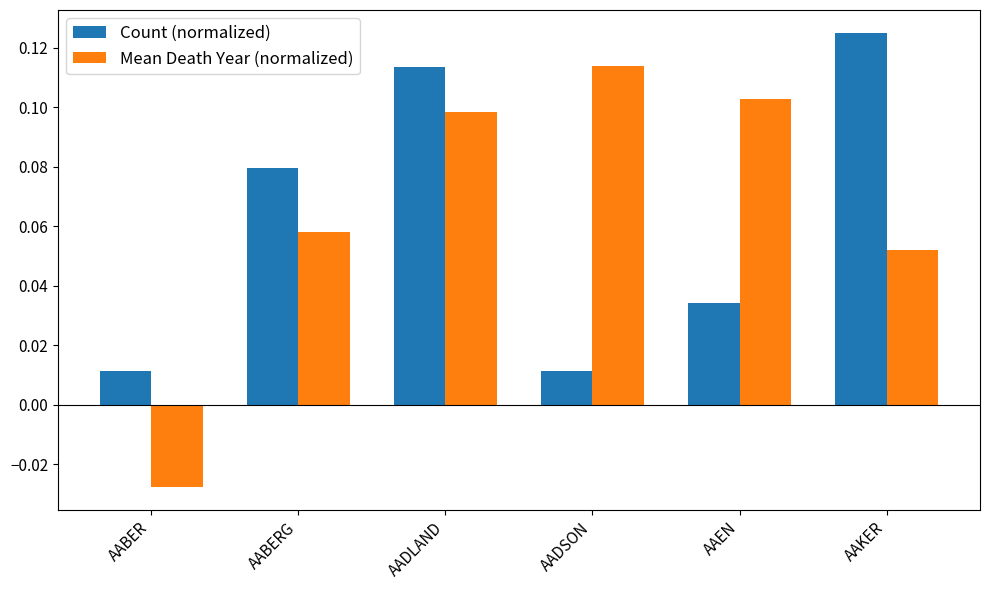

Which series changed the most between AADLAND and AADSON?

Count (normalized)